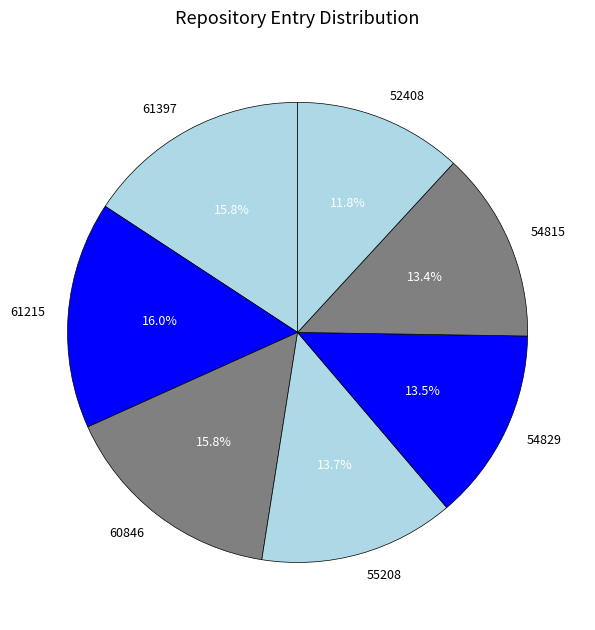

Count the number of slices in the pie.

7